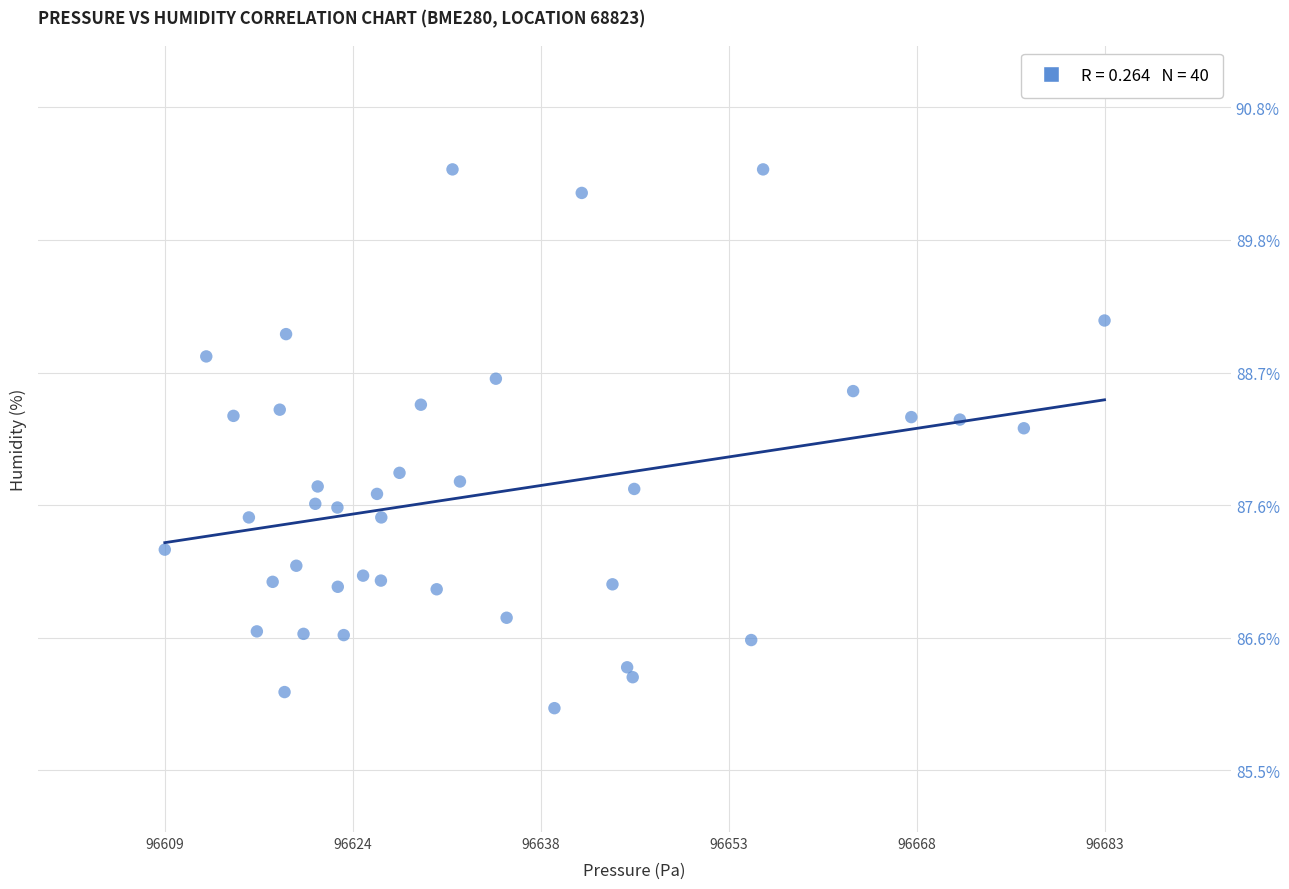

What Y value in the scatter plot is closest to 88?

87.9